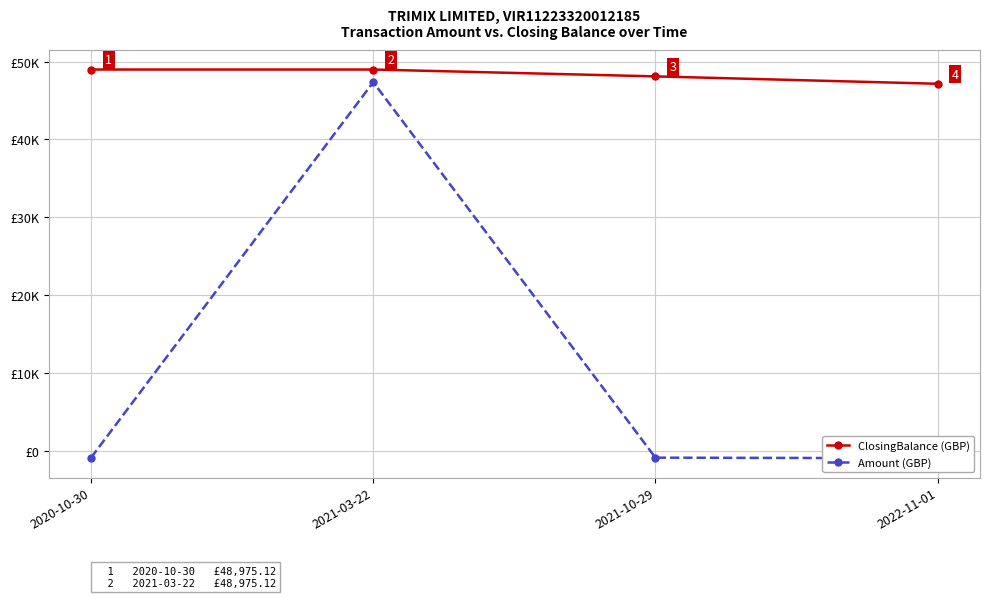

Is it true that ClosingBalance (GBP) equals 27134.5 at 2021-03-22?

False